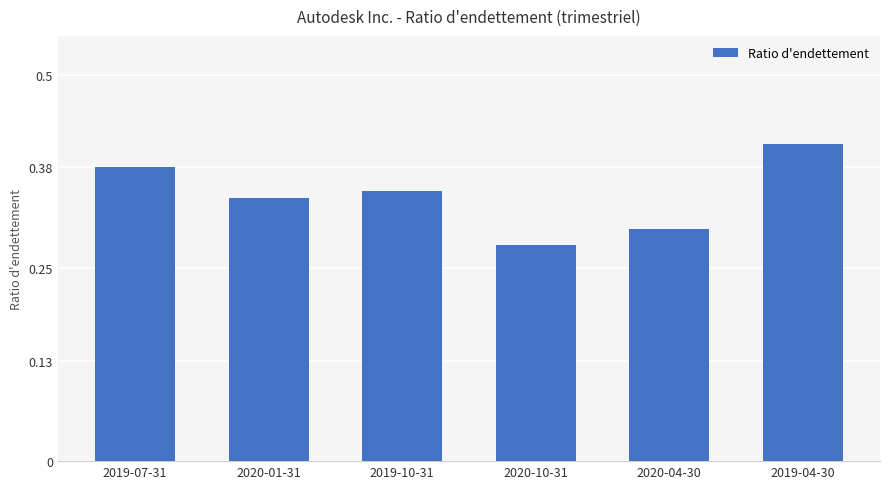

What position from the right is 2019-04-30?

1